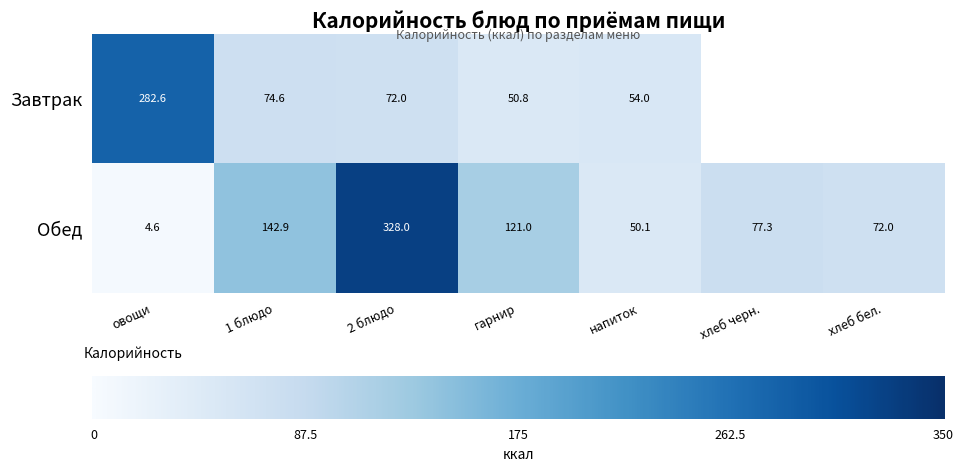

Approximately how many times larger is the value at хлеб бел. compared to гарнир?

0.6